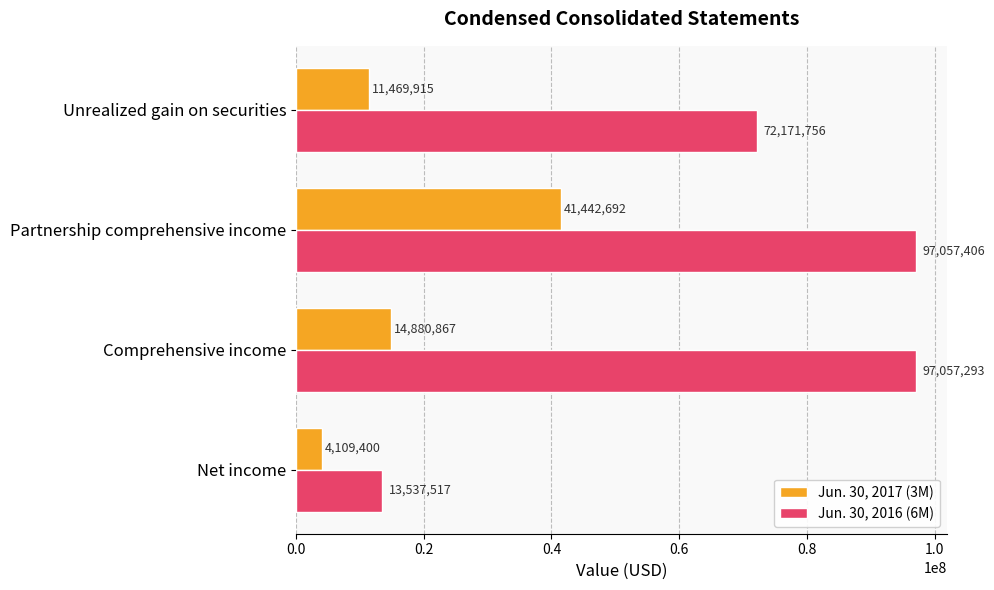

Is the value of Jun. 30, 2017 (3M) at Net income greater than the value of Jun. 30, 2016 (6M) at Comprehensive income?

No